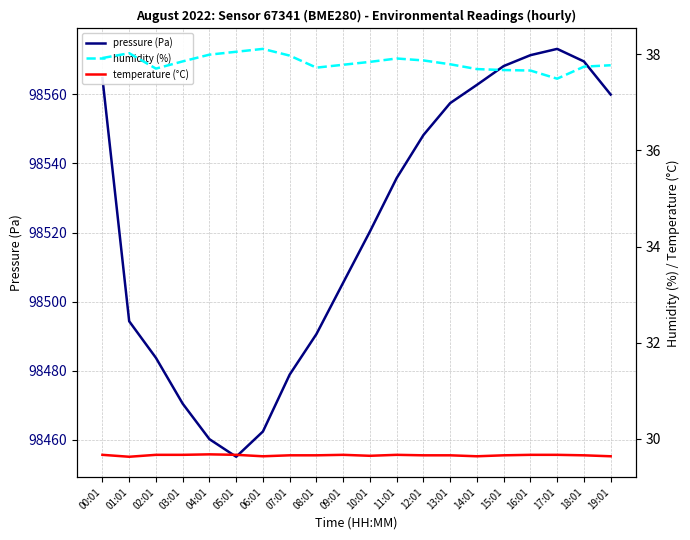

At which label does temperature (°C) reach its peak?

04:01